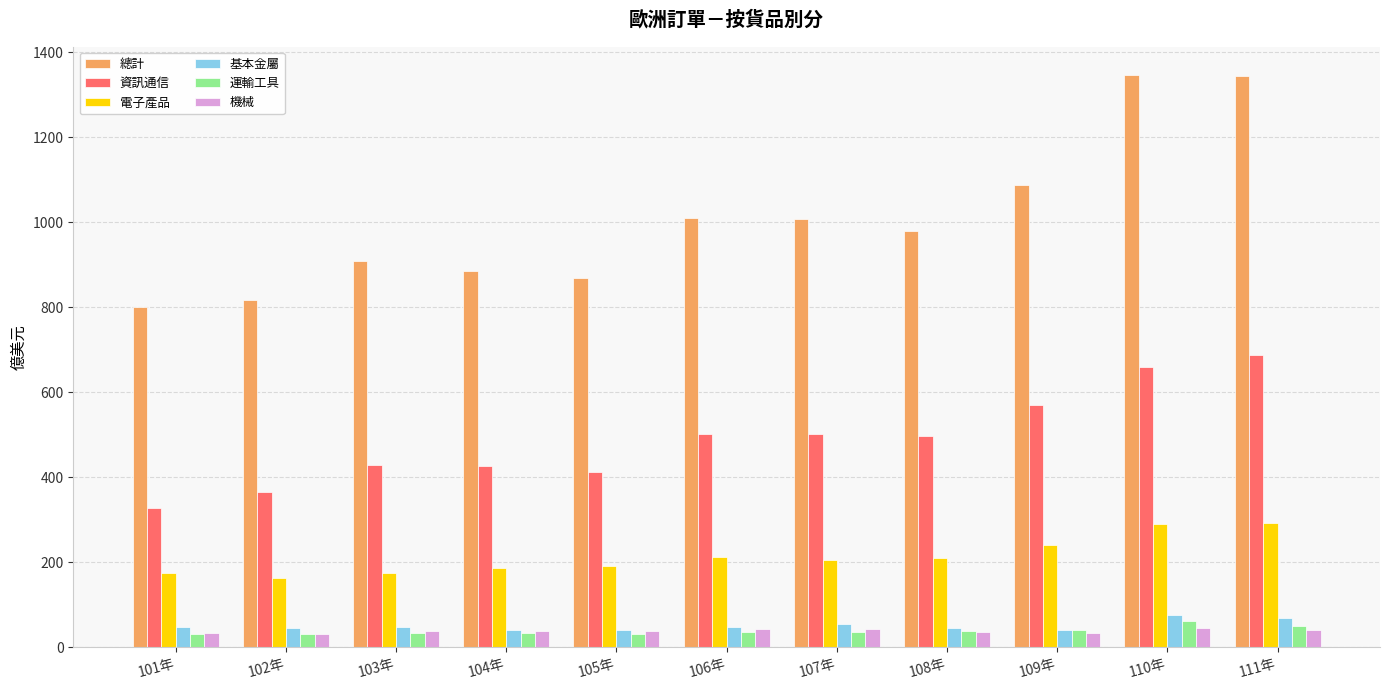

How many bars are there in total?

66